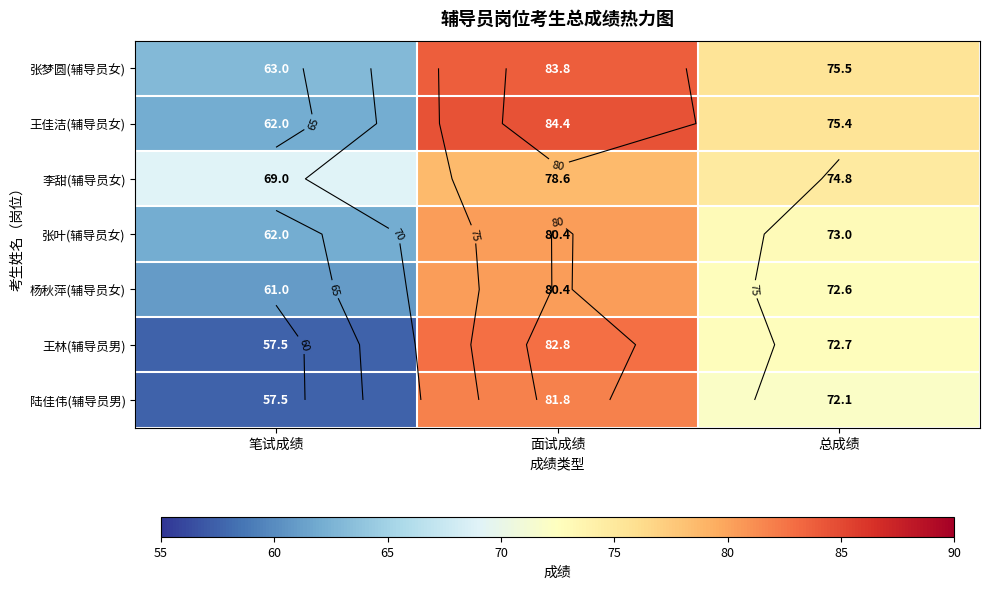

How many data points in 杨秋萍(辅导员女) are above 72?

2